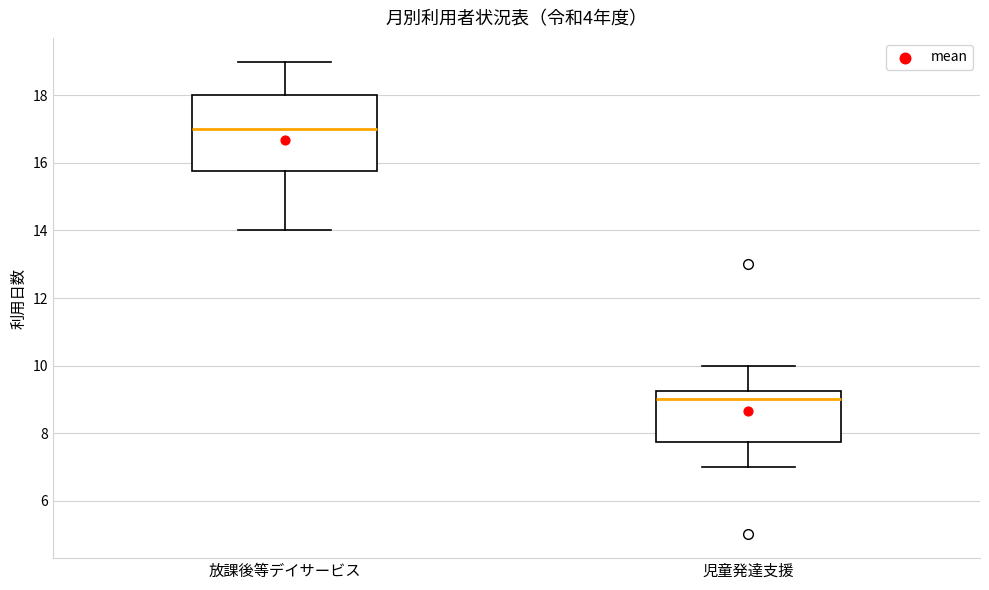

Which box's median line is the highest?

放課後等デイサービス